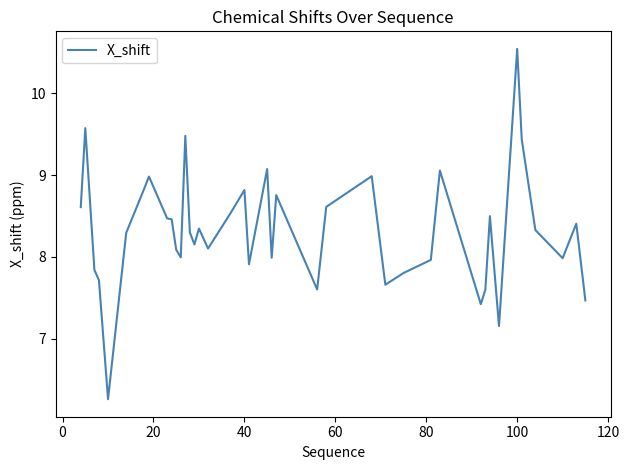

What is the maximum value shown in the chart?

10.5